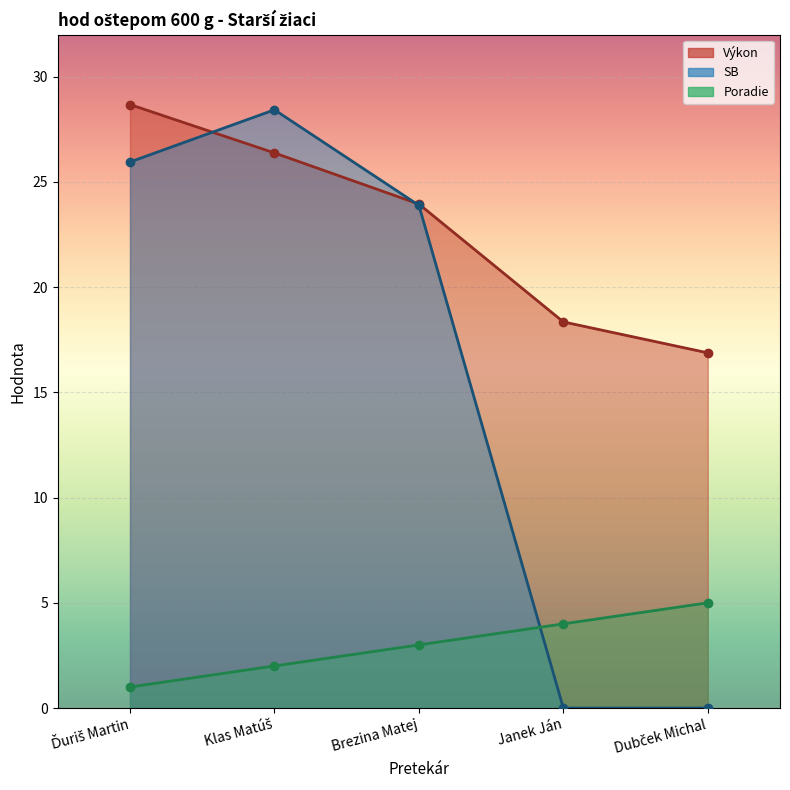

Between which two adjacent categories do Výkon and SB first intersect?

Ďuriš Martin and Klas Matúš